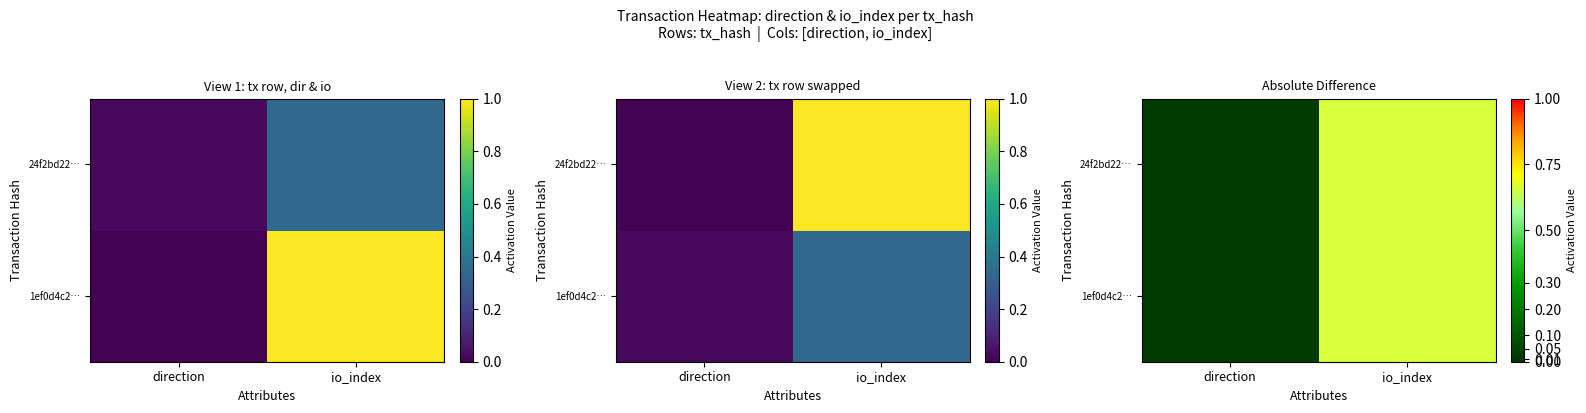

What is the maximum value shown in the chart?

0.7